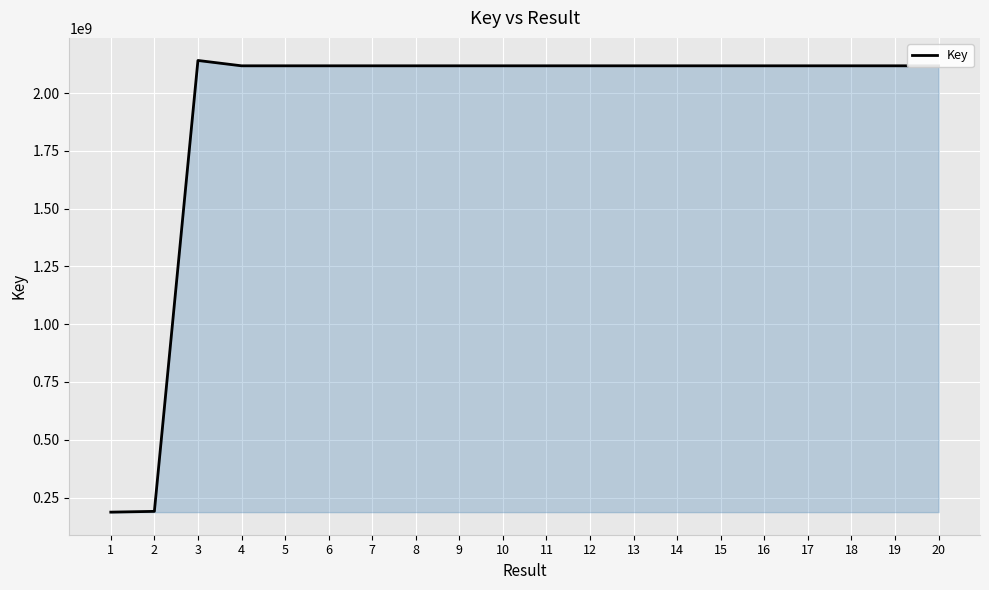

Does the chart have visible grid lines?

Yes